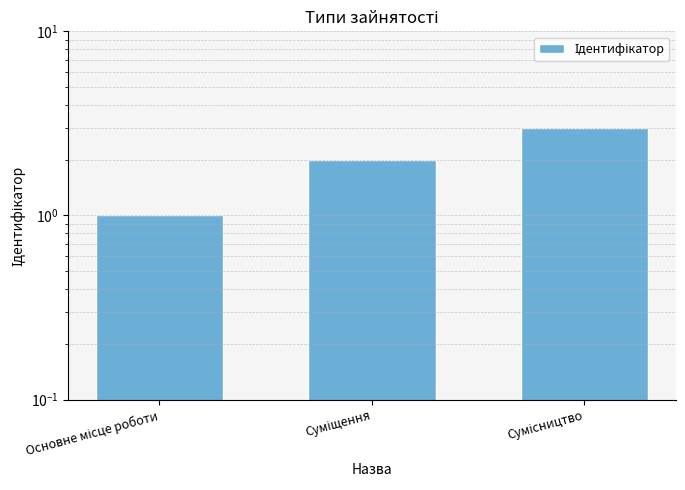

How many series are shown in this chart?

1